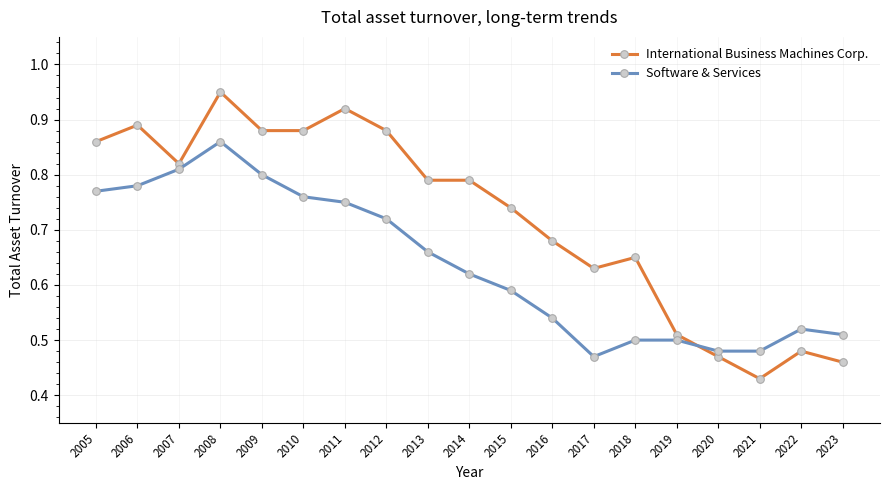

Which series changed the most between 2005 and 2020?

International Business Machines Corp.